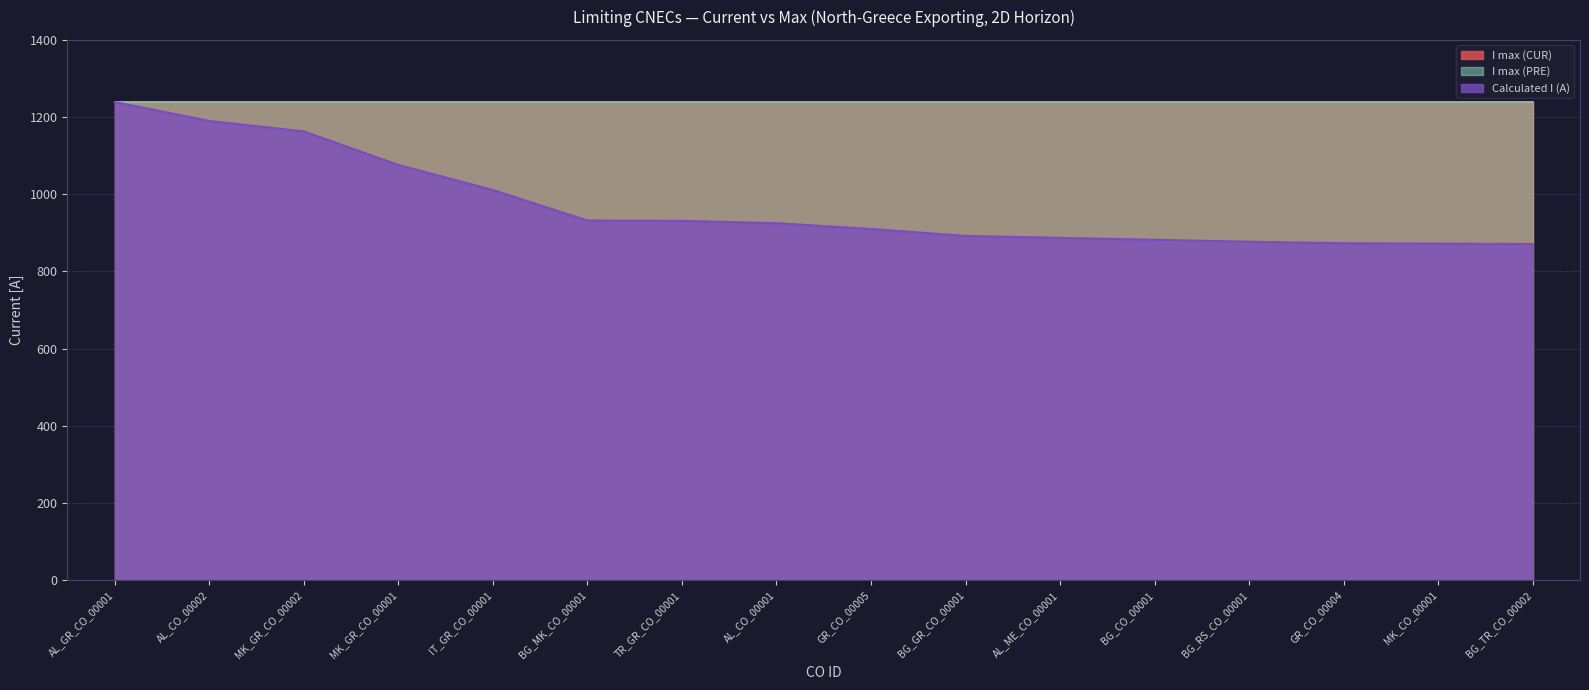

What is the sum of the I max (CUR) values at BG_TR_CO_00002 and BG_RS_CO_00001?

2480